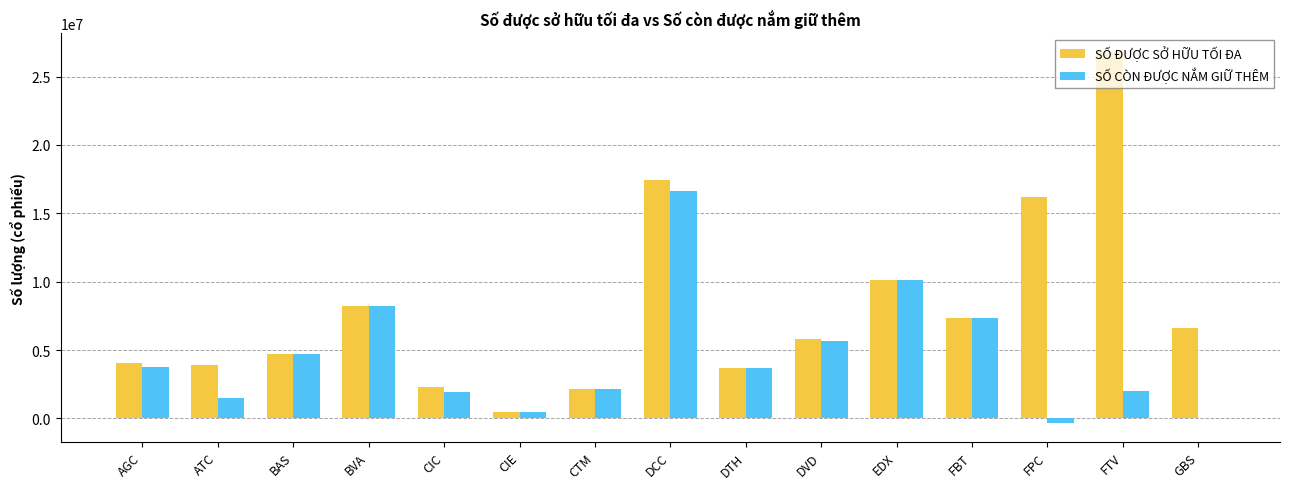

Which label corresponds to the largest value in the chart?

FTV